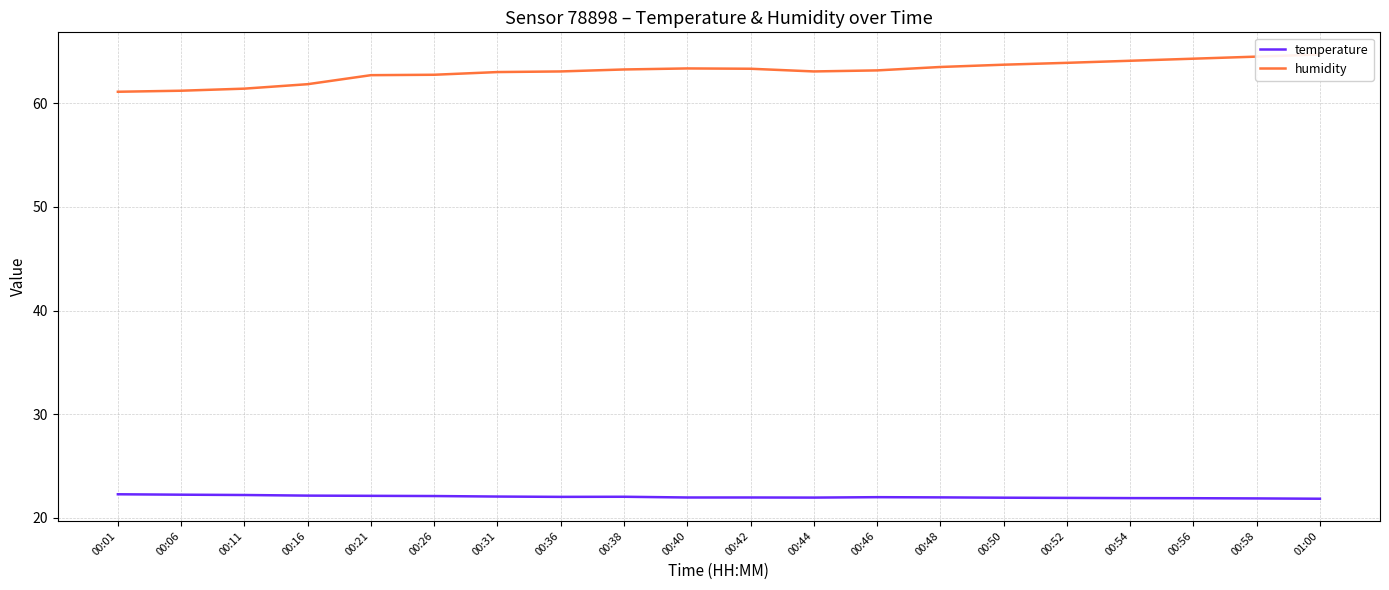

Reading left to right, extract all data points from this chart.

temperature: 22.3	22.2	22.2	22.1	22.1	22.1	22.1	22.0	22.0	22.0	22.0	22.0	22.0	22.0	21.9	21.9	21.9	21.9	21.9	21.9
humidity: 61.1	61.2	61.4	61.8	62.7	62.8	63.0	63.1	63.3	63.4	63.3	63.1	63.2	63.5	63.7	63.9	64.1	64.3	64.5	64.7